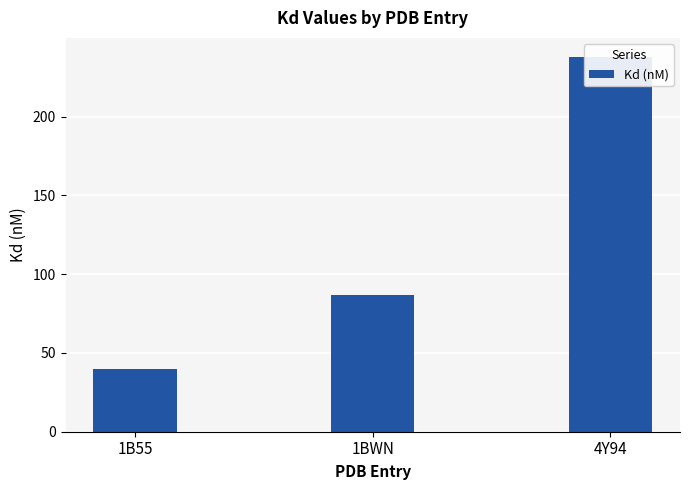

Reading left to right, what are all the values shown in this chart?

1B55=40	1BWN=87	4Y94=238